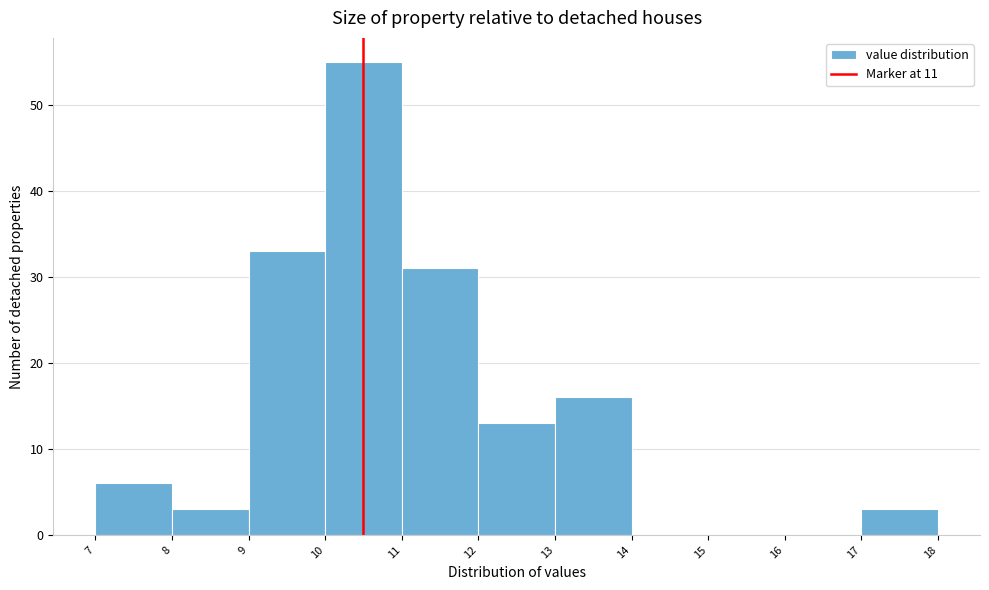

At which category does the chart reach its peak across all series?

10